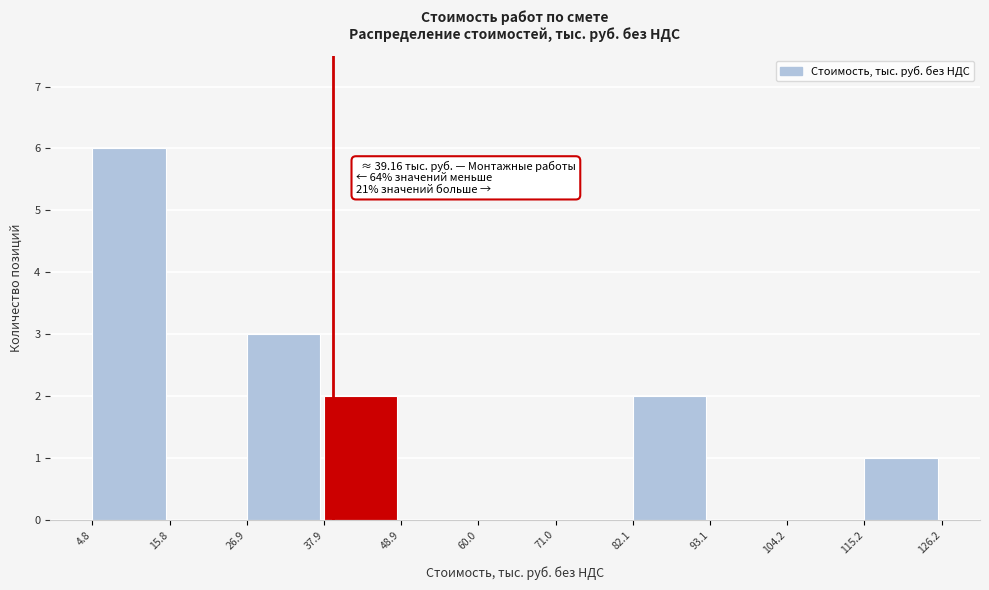

Which range on the x-axis has the tallest bar?

4.8 to 15.8